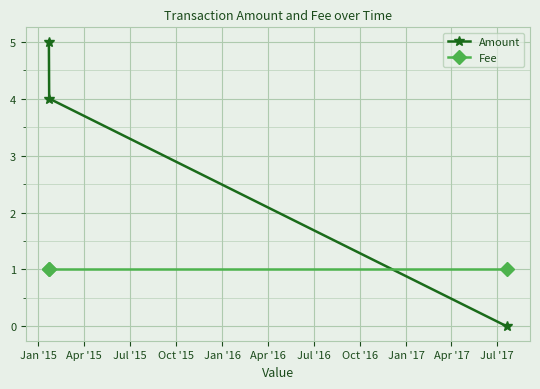

Which series has the largest total across all categories?

Amount